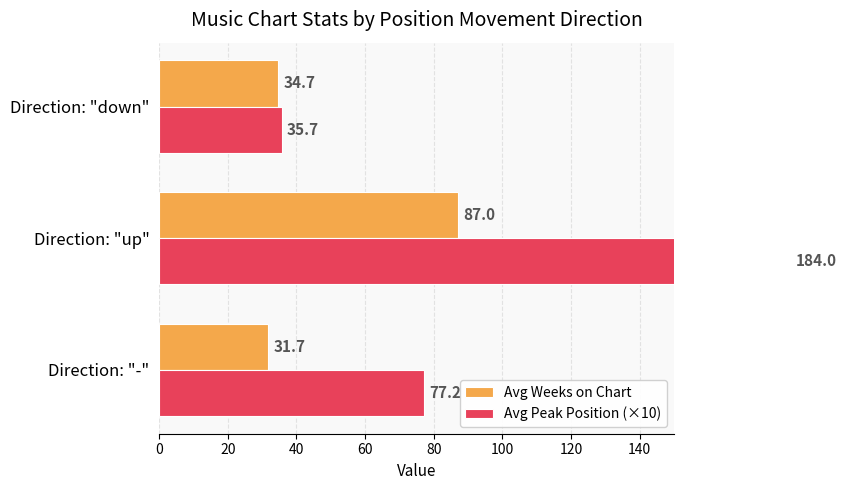

Reading left to right, transcribe all the data shown in this chart.

Avg Weeks on Chart: 31.7	87.0	34.7
Avg Peak Position (×10): 77.2	184.0	35.7